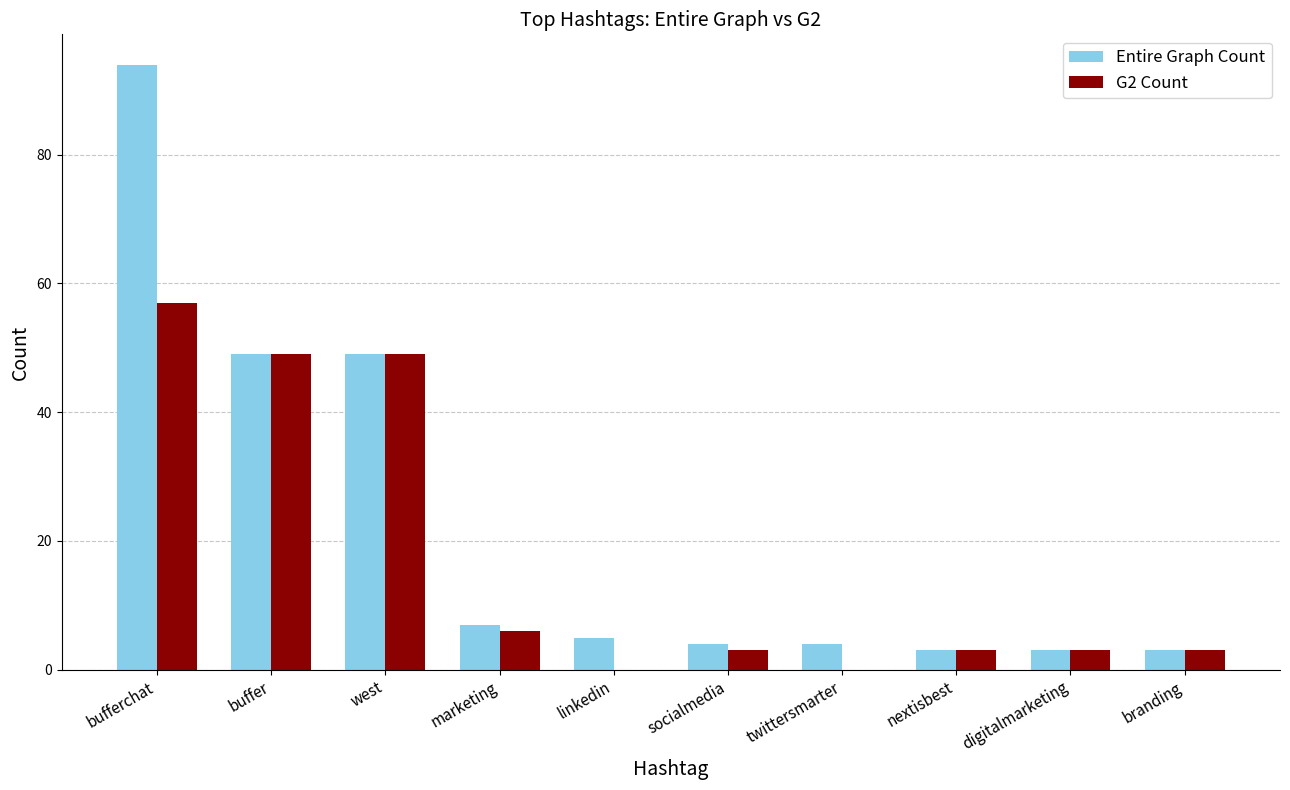

Which category has the highest value in the G2 Count series?

bufferchat